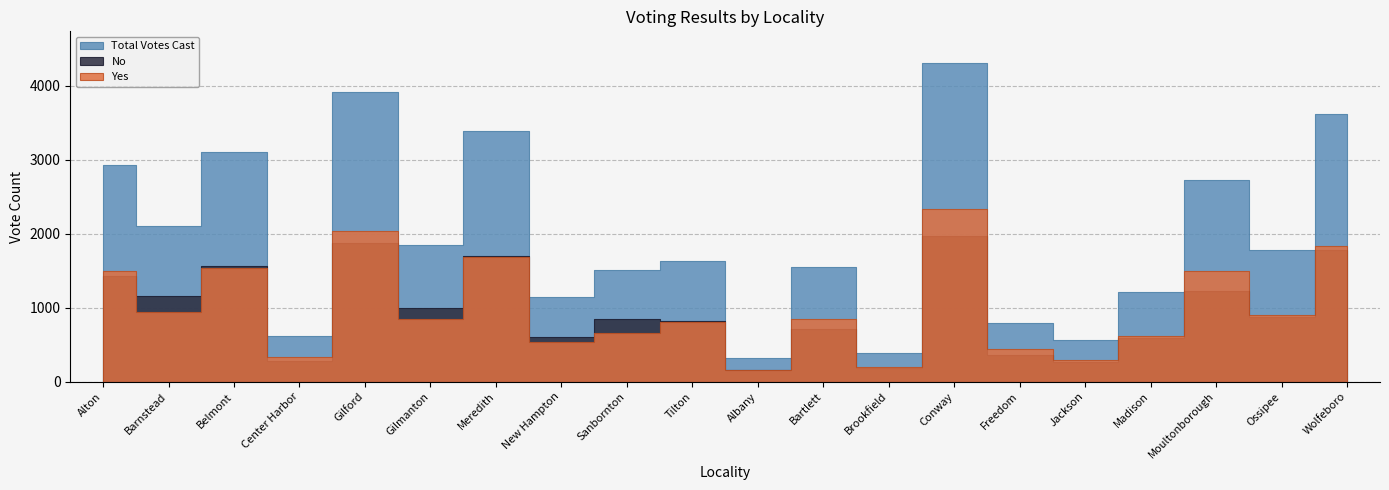

What is the sum of the No values at Sanbornton and Barnstead?

2002